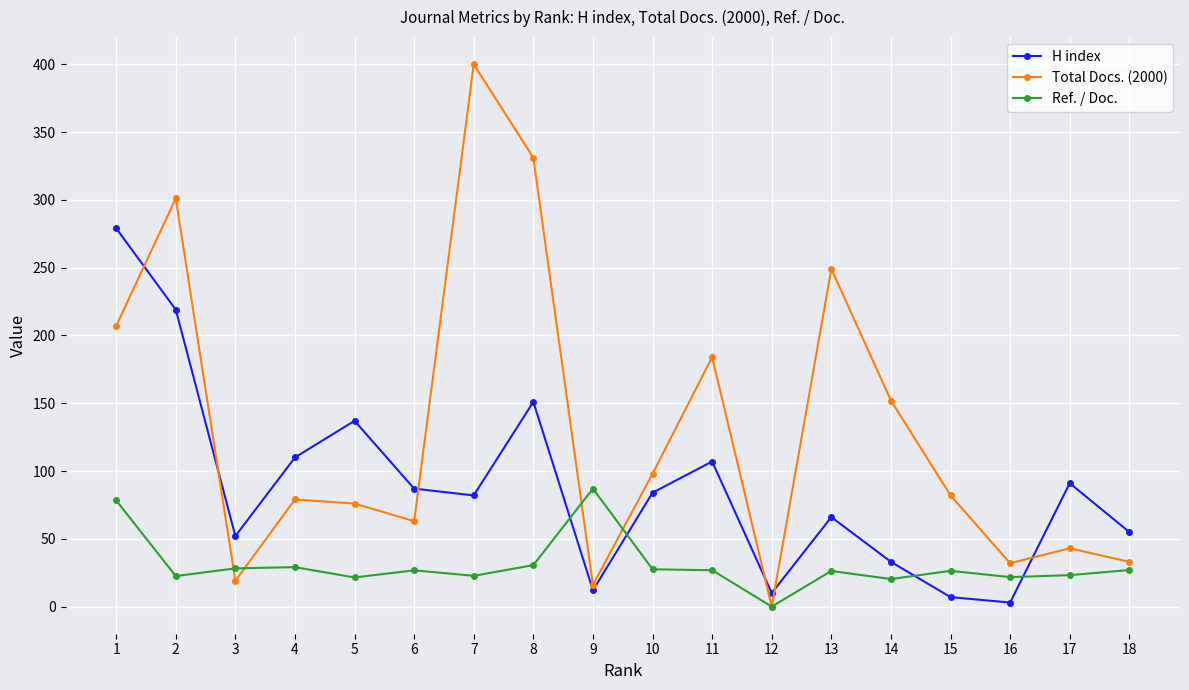

What is the difference between the maximum and minimum values in the Ref. / Doc. series?

87.0